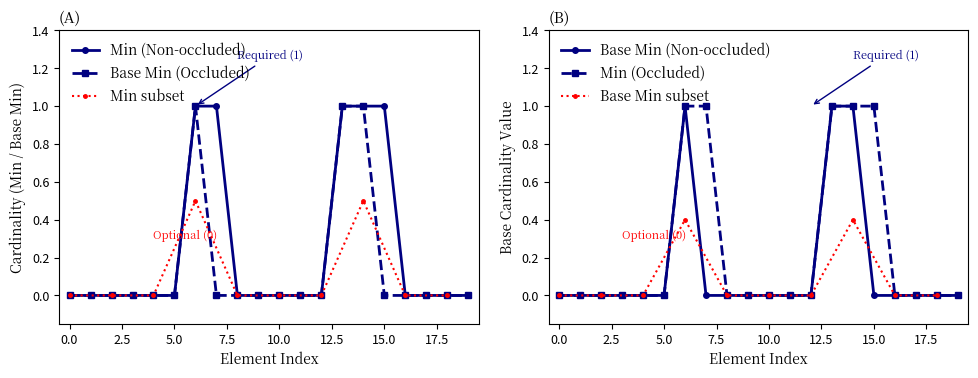

Is it true that Base Min (Occluded) equals 0 at 10.0?

True